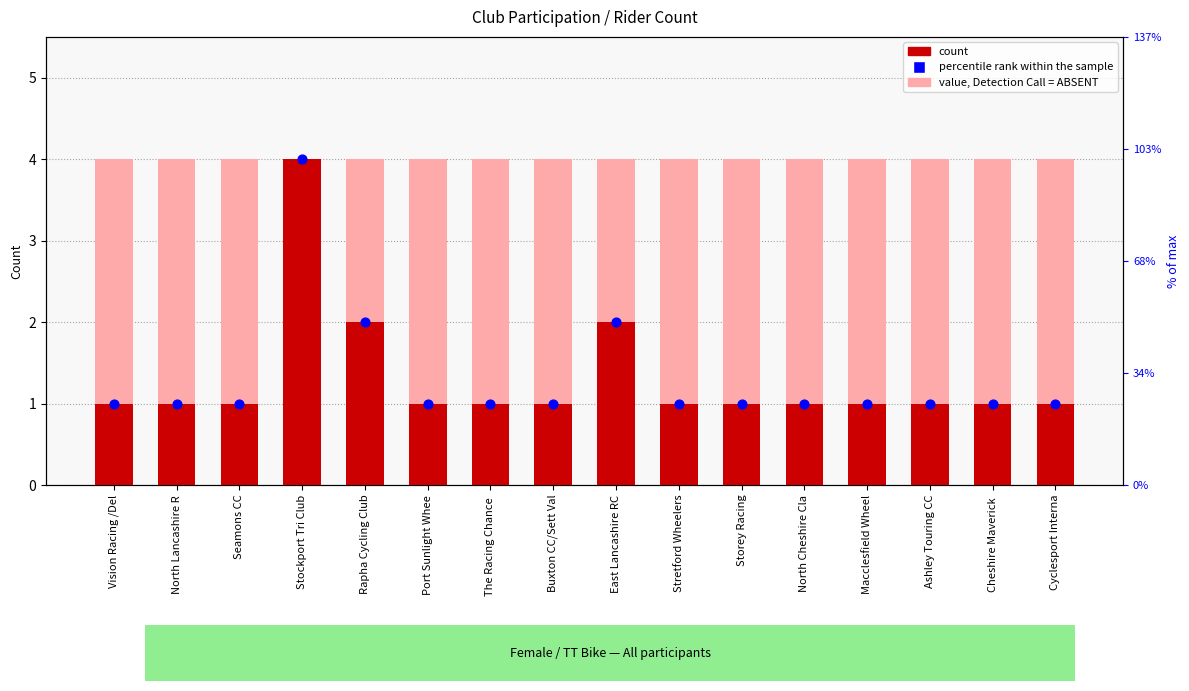

What is the total value across all series at Seamons CC?

6